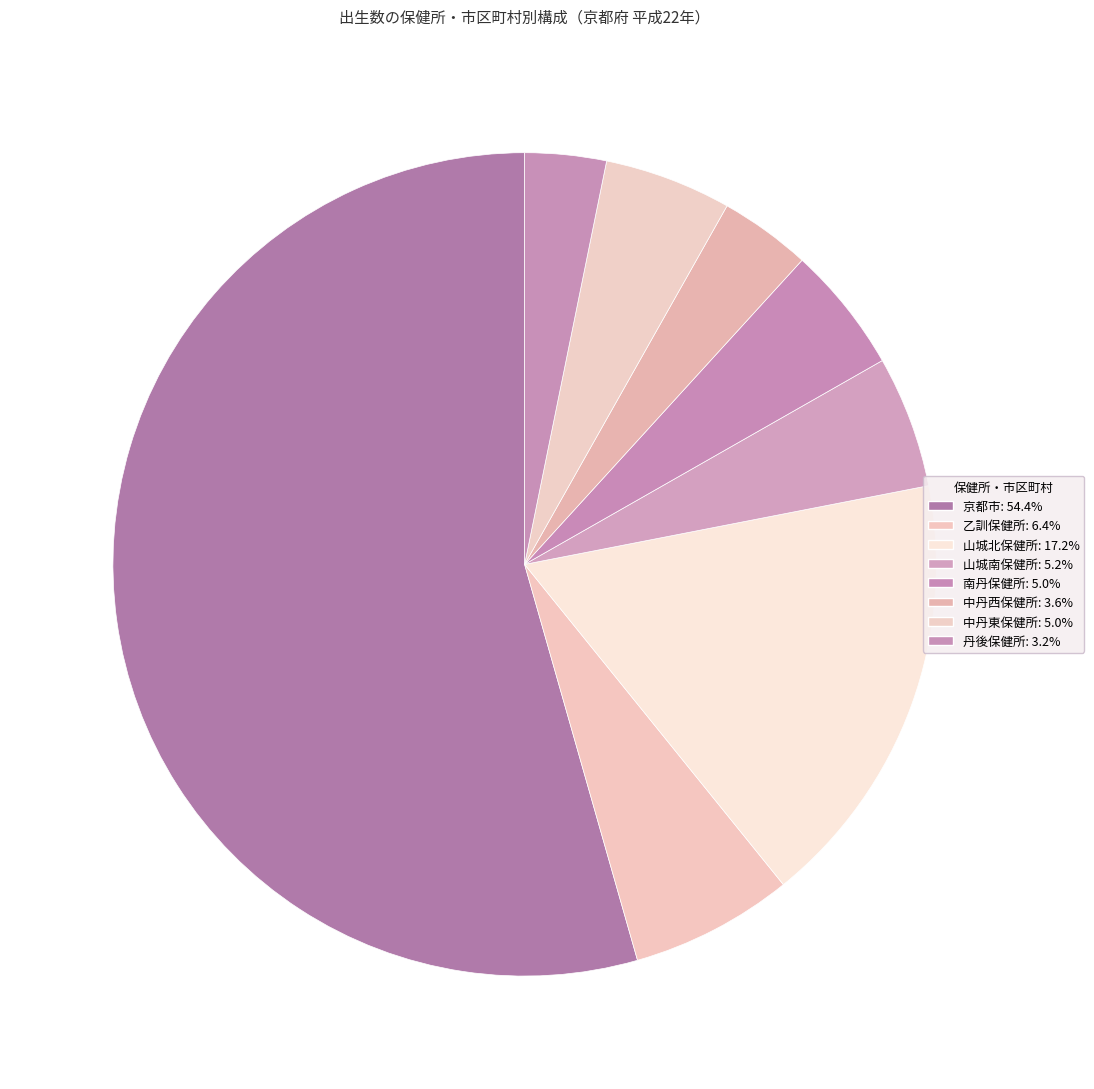

Count the number of slices in the pie.

8